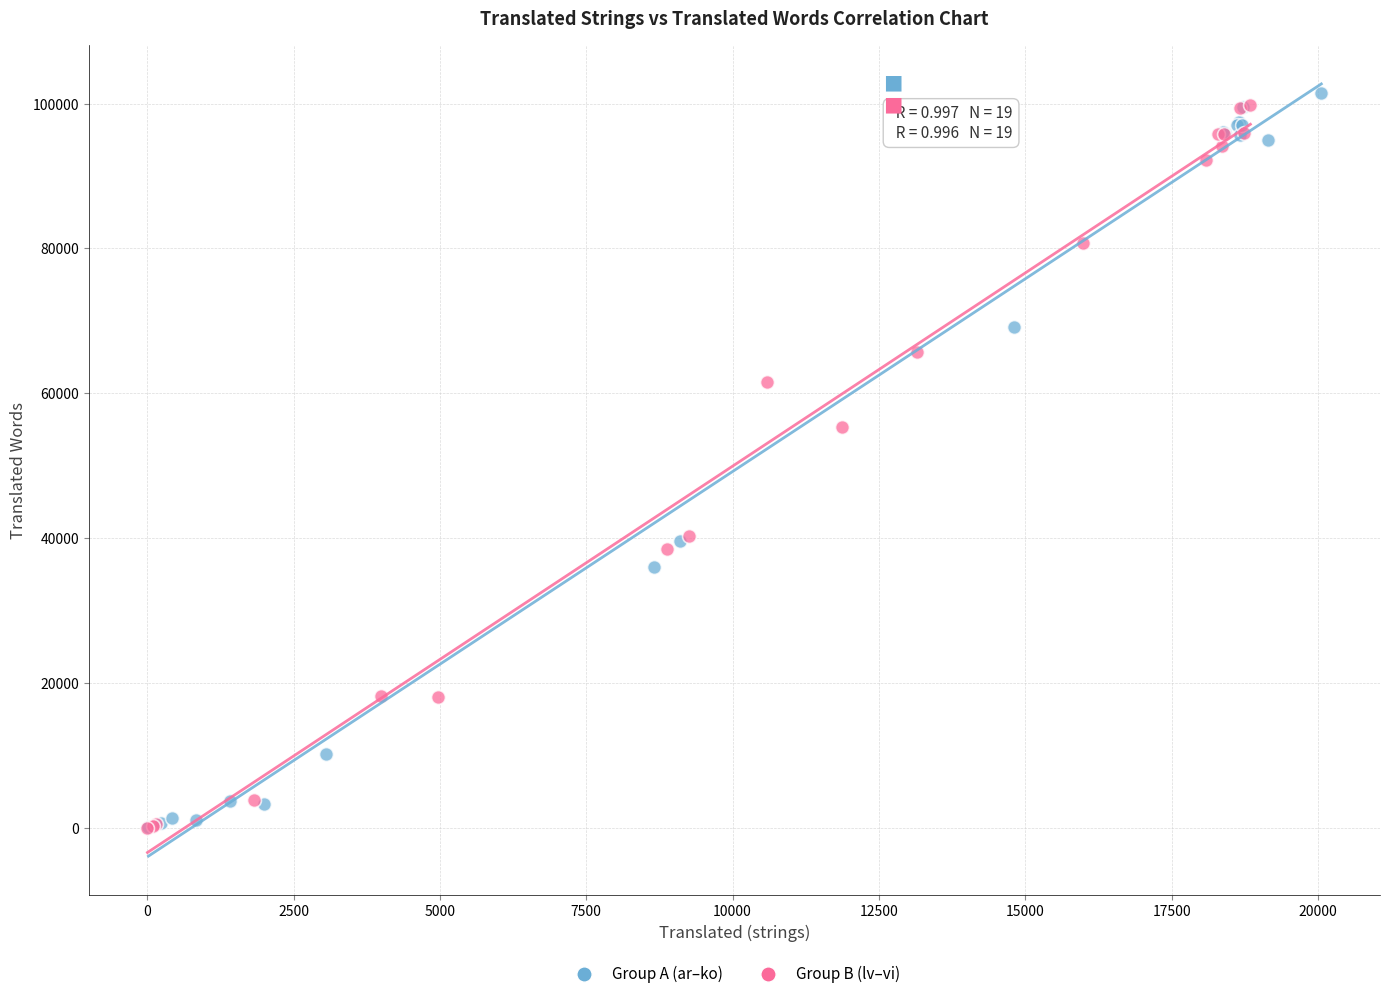

What are all the series names shown in the legend?

Group A (ar–ko), Group B (lv–vi)